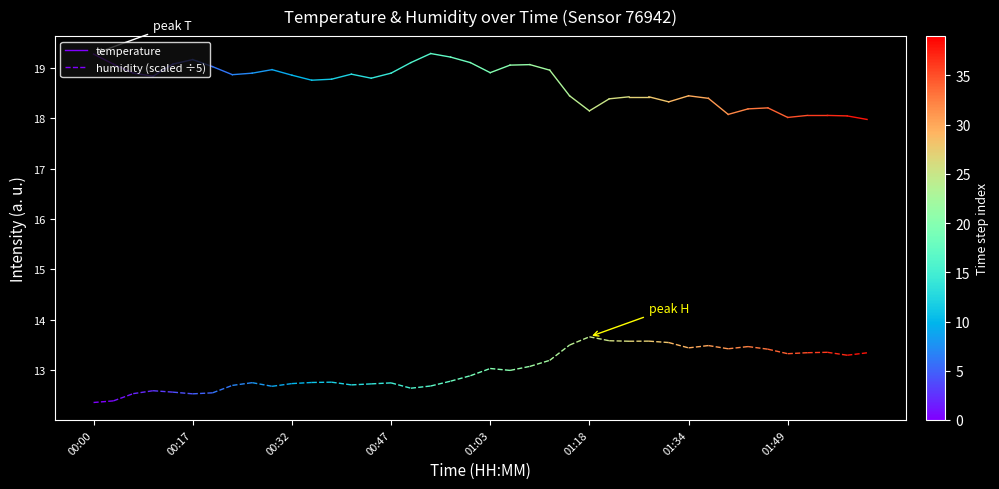

What is the difference between the temperature values at 00:17 and 00:00?

0.2